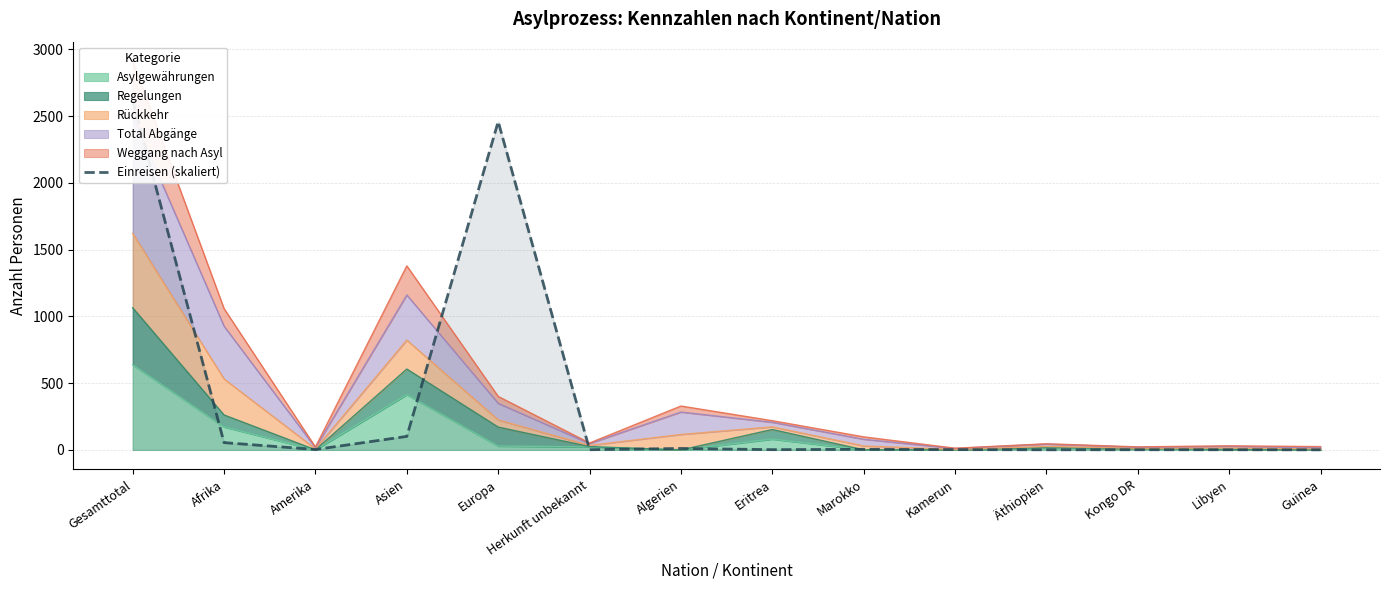

How many categories are shown in the chart?

14